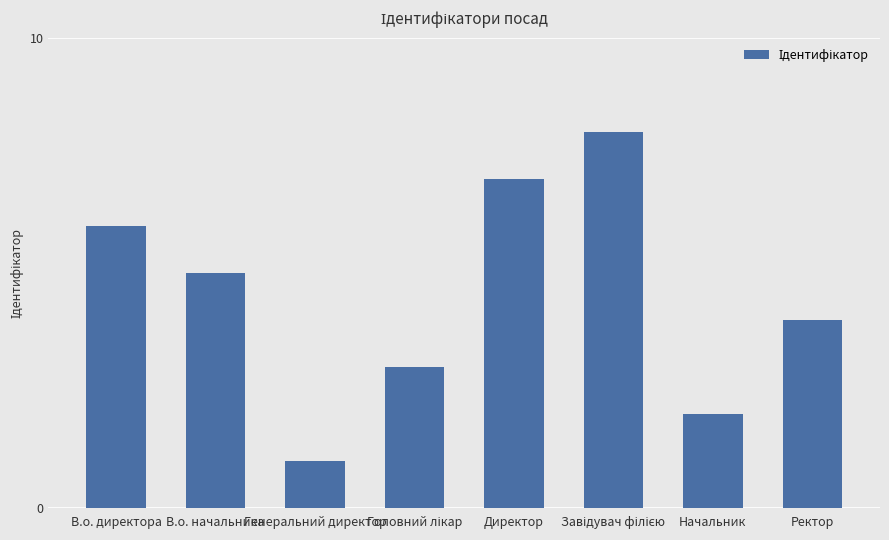

True or false: the data shows 1 at Генеральний директор.

True